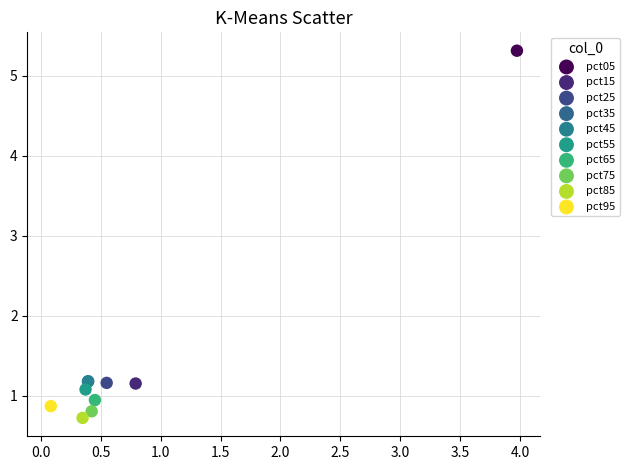

What are all the series names shown in the legend?

pct05, pct15, pct25, pct35, pct45, pct55, pct65, pct75, pct85, pct95